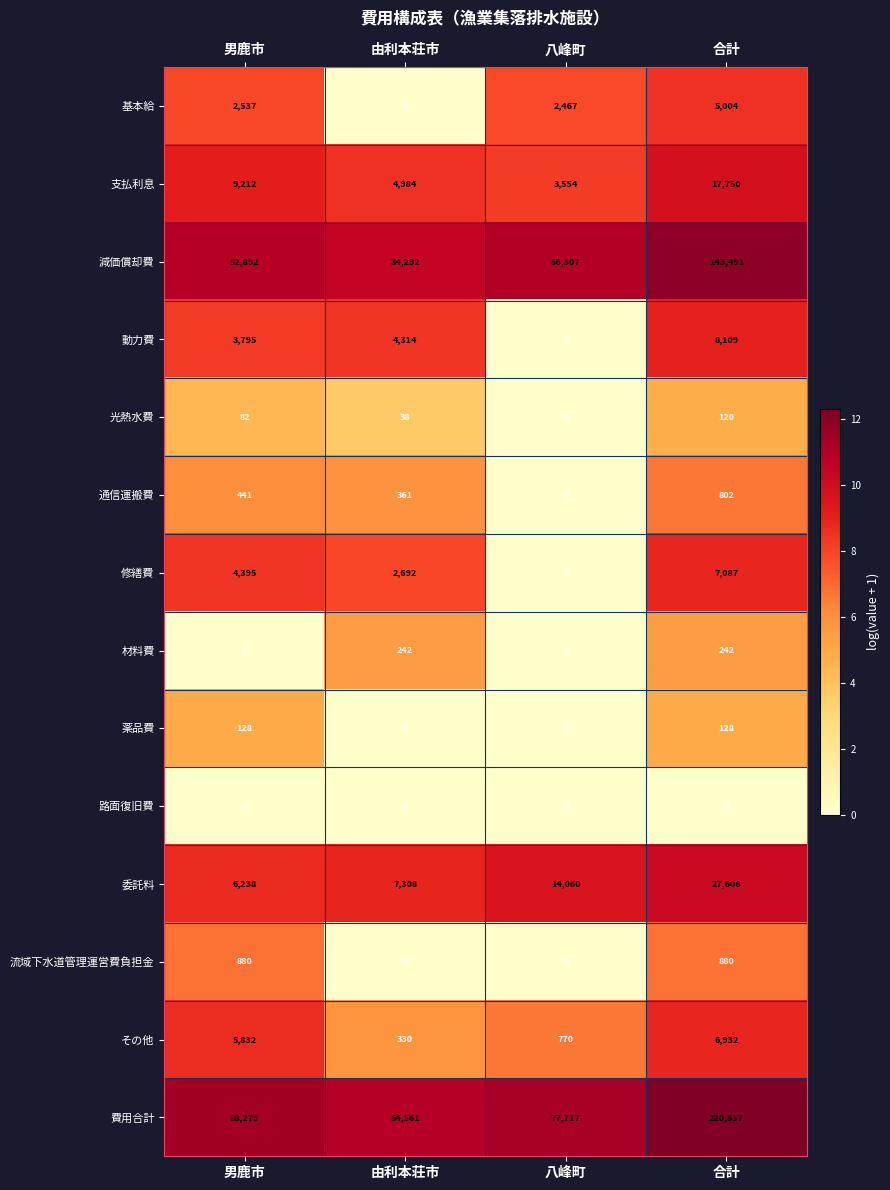

What is the maximum value for 薬品費?

128